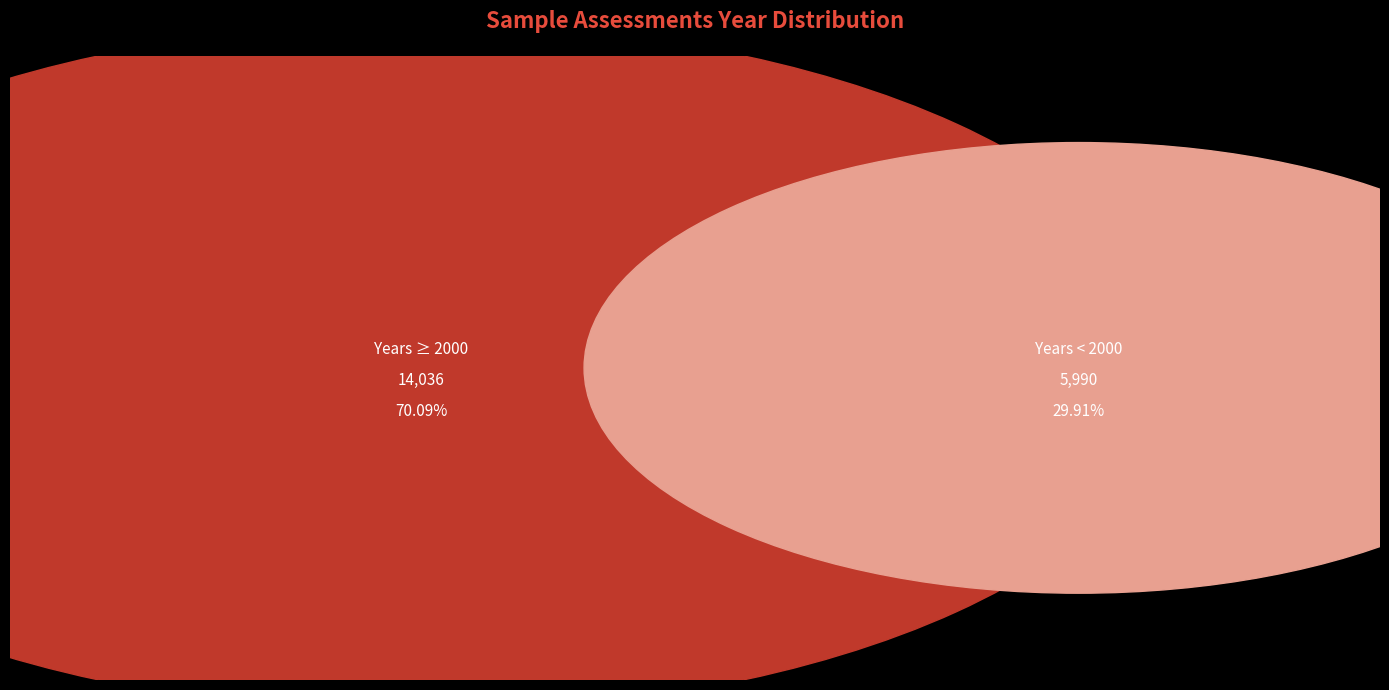

Does 2002 account for over 50% of the chart?

No